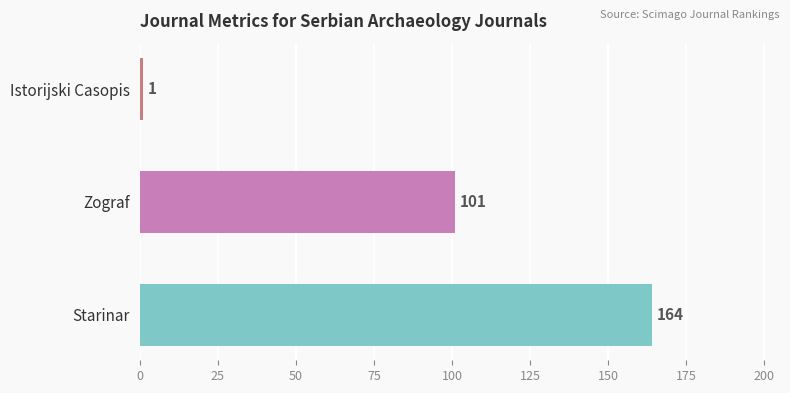

How many data points are less than 101?

1